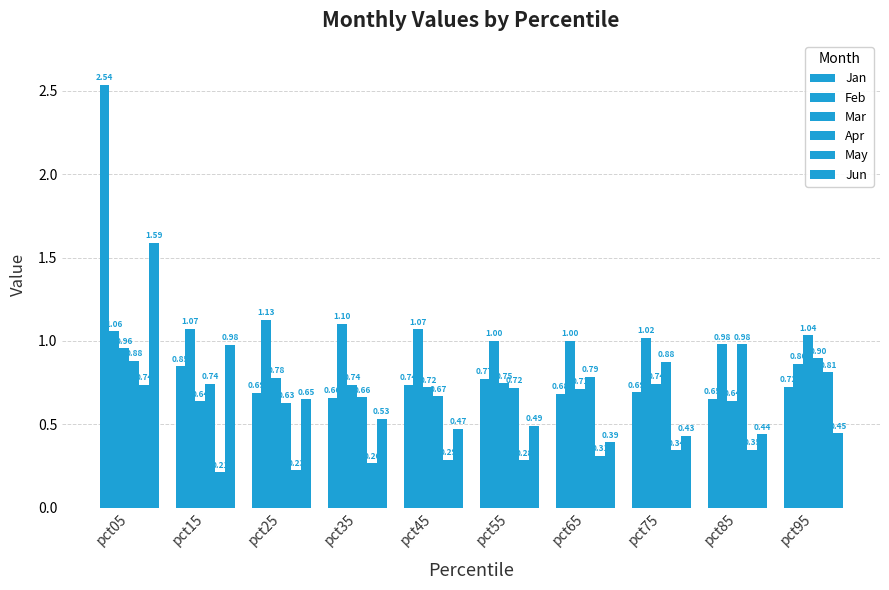

What is the difference between the Apr values at pct45 and pct05?

0.2